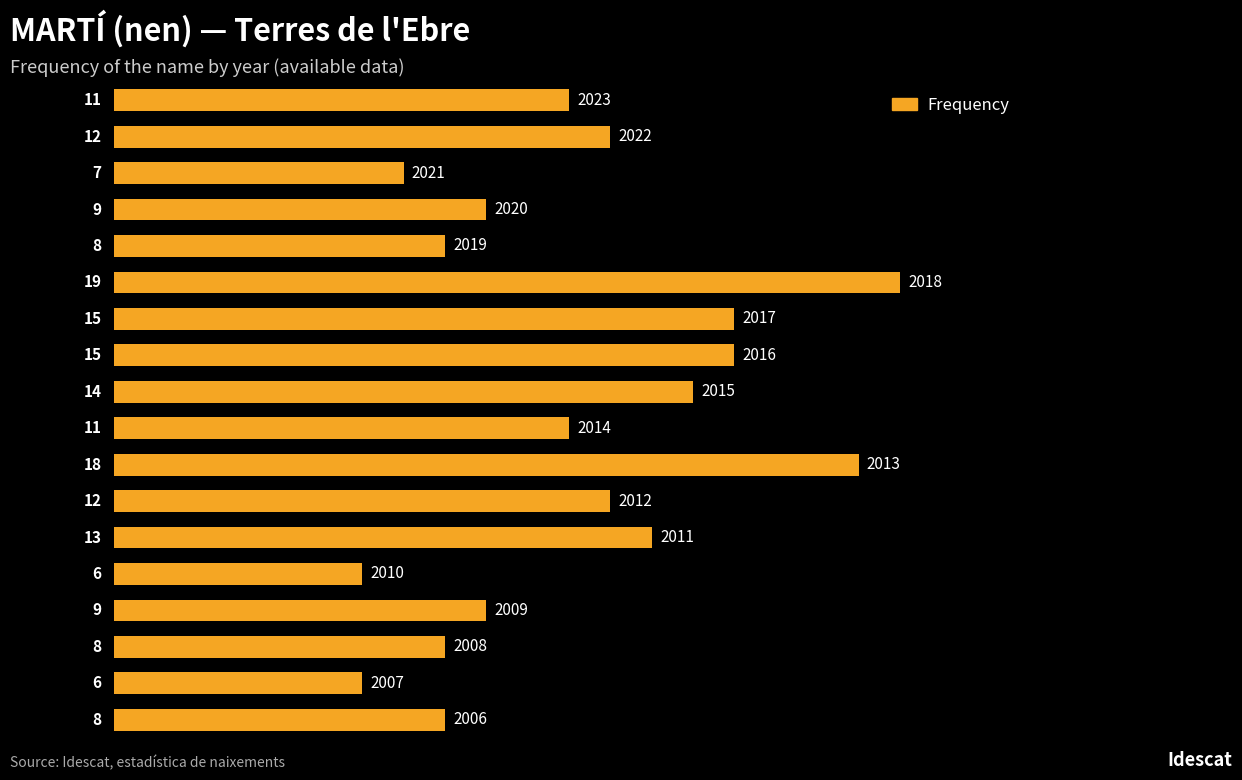

What is the average value?

11